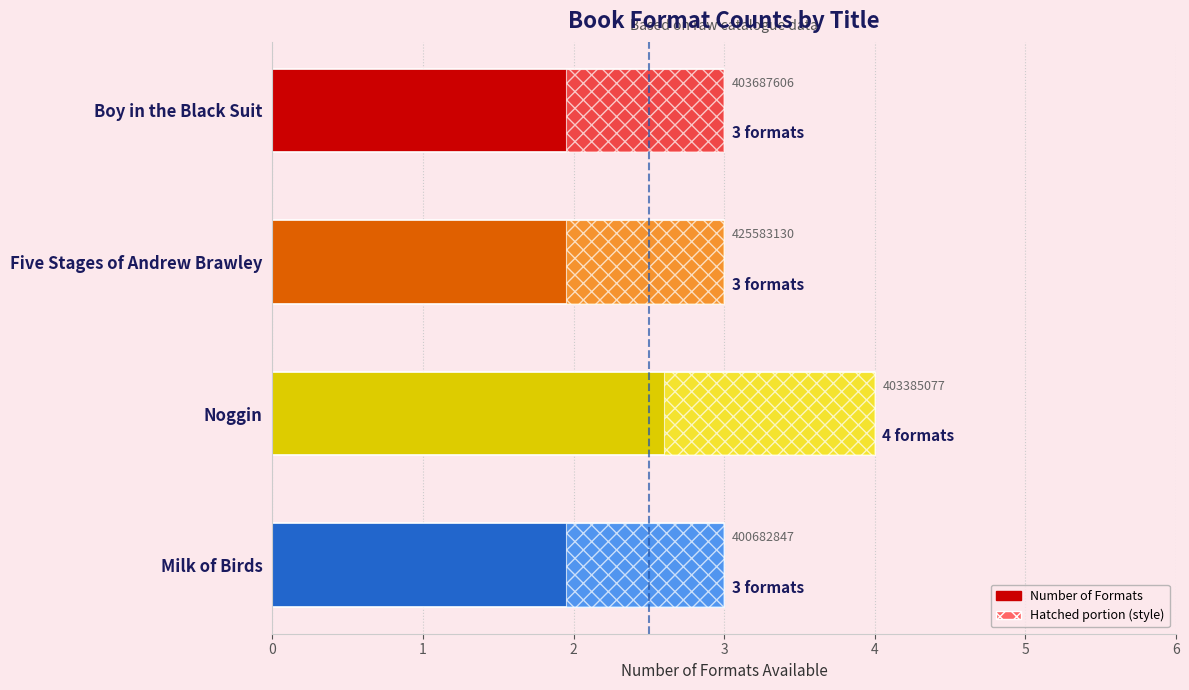

Count the number of categories in the chart.

4